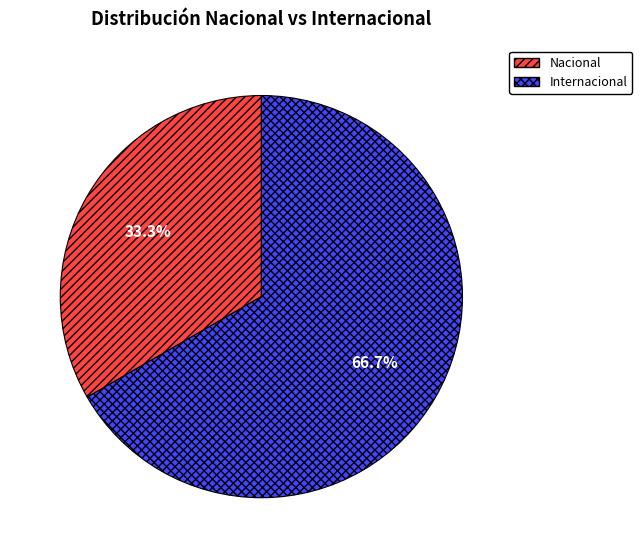

To the nearest percent, what portion does Internacional represent?

67%